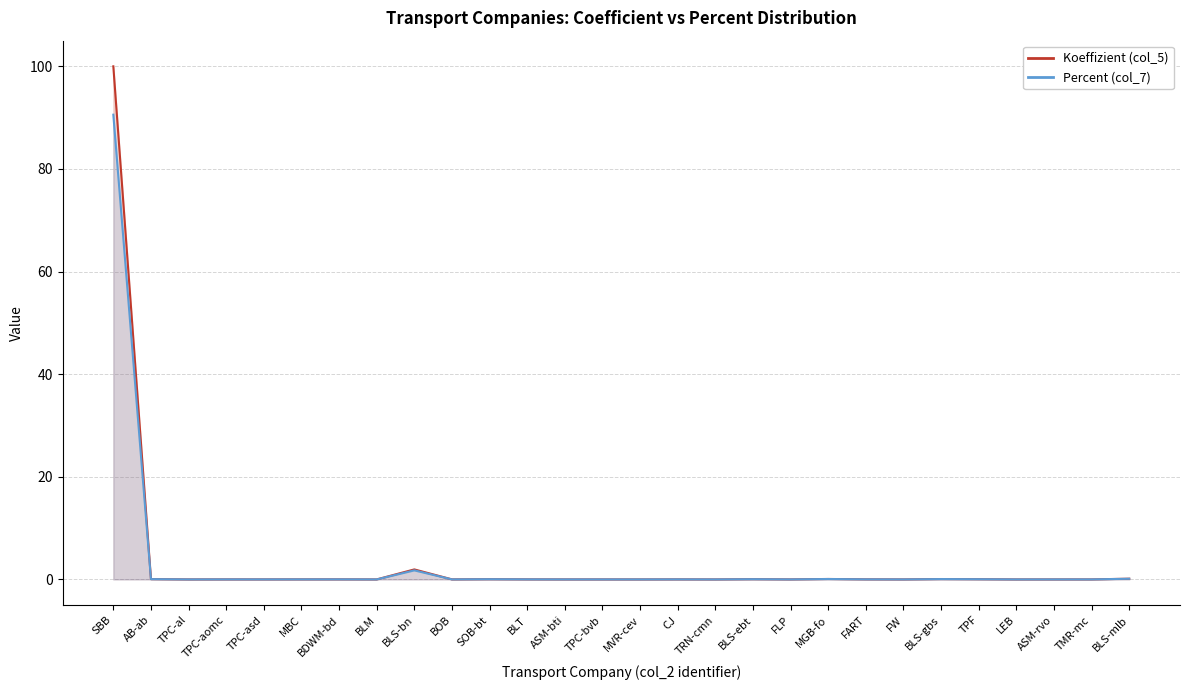

Is it true that Percent (col_7) equals 0.0 at FART?

False